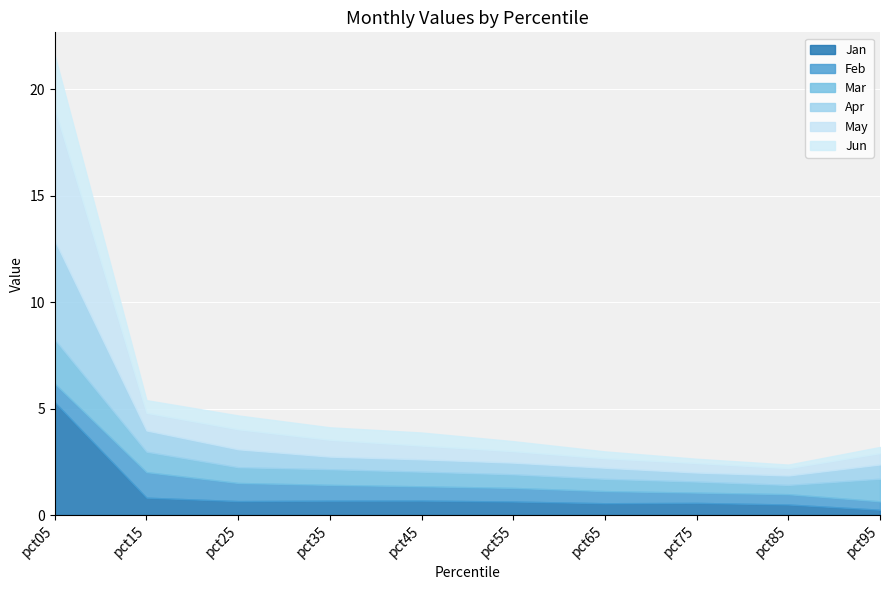

After their last crossing, which series has the higher values: Jun or Apr?

Apr